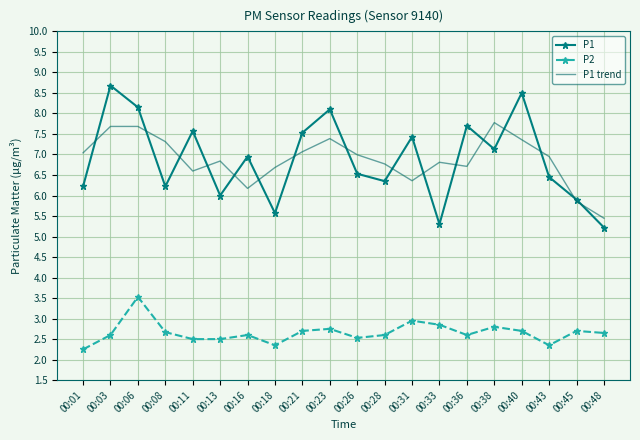

What is the greatest value displayed?

8.7